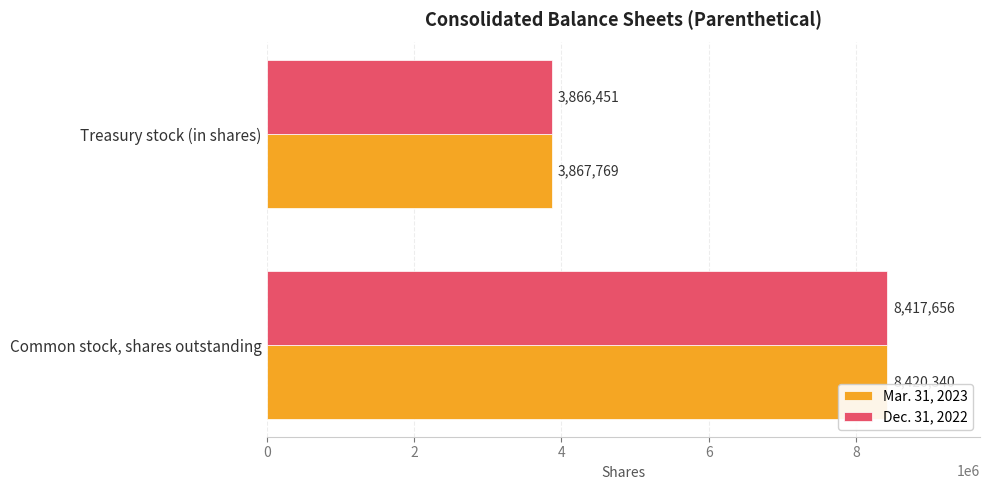

What is the sum of all Mar. 31, 2023 values?

12288109